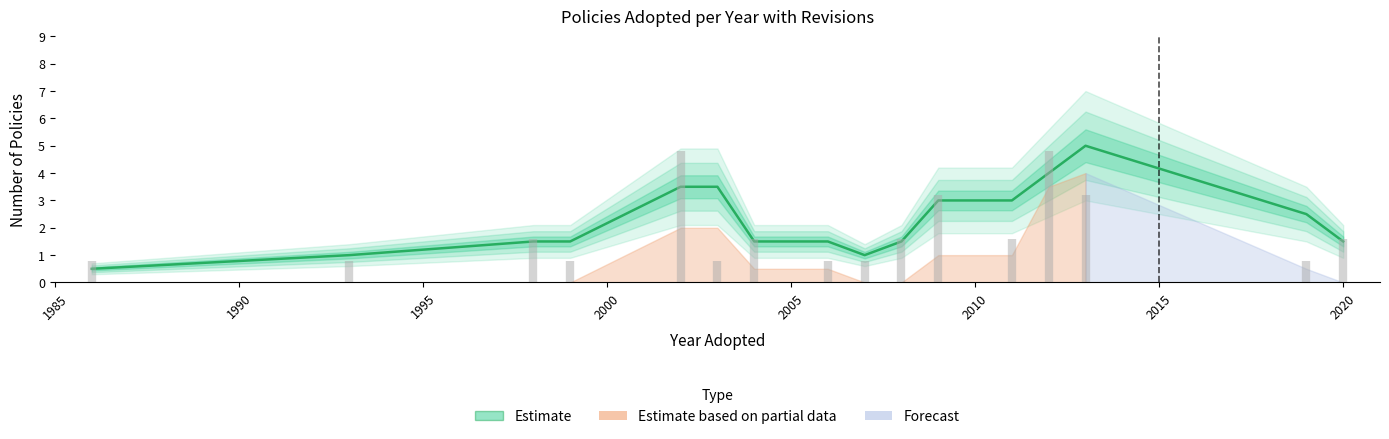

How many values are between 1 and 3?

11